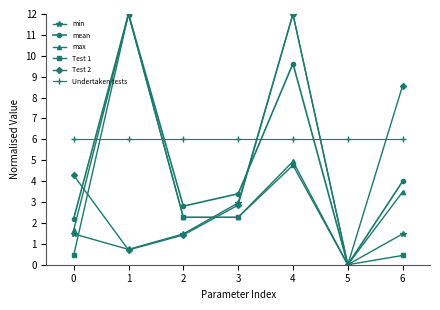

Reading left to right, transcribe all the data shown in this chart.

min: 1.5	0.7	1.5	3.0	12.0	0.0	1.5
mean: 2.2	12.0	2.8	3.4	9.6	0.0	4.0
max: 1.7	12.0	2.3	2.3	4.9	0.0	3.5
Test 1: 0.4	12.0	2.3	2.3	4.8	0.0	0.4
Test 2: 4.3	0.7	1.4	2.9	12.0	0.0	8.6
Undertaken tests: 6.0	6.0	6.0	6.0	6.0	6.0	6.0